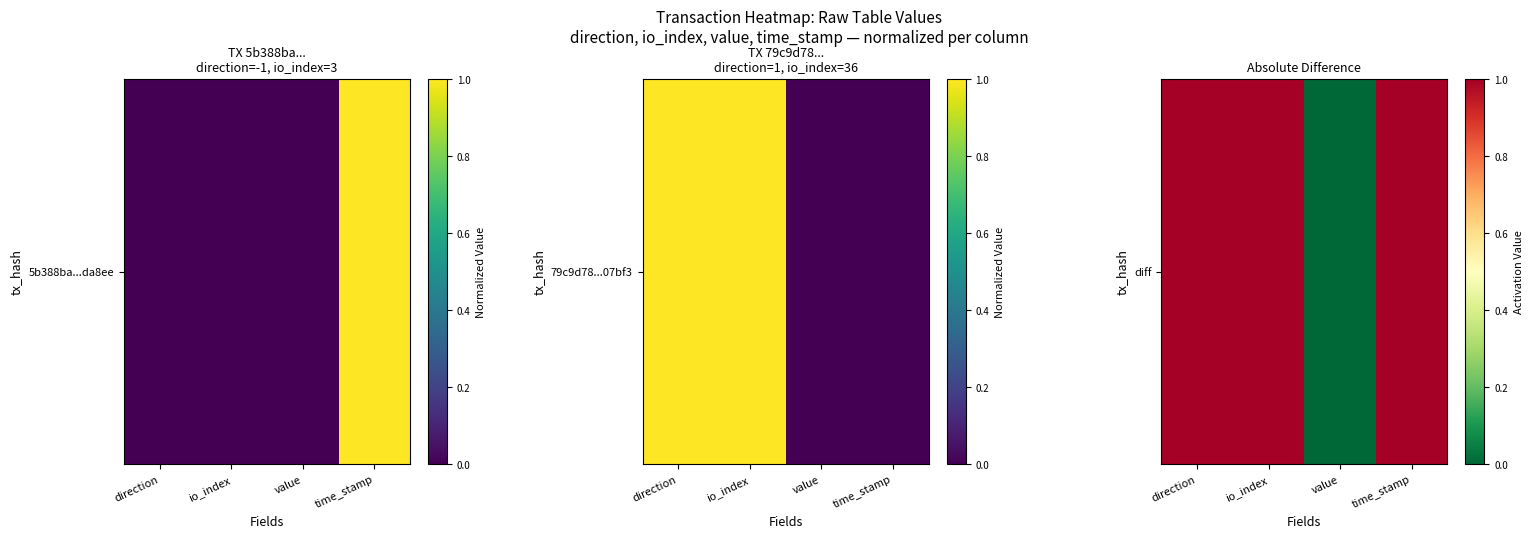

Which category has the lowest value across all series?

value